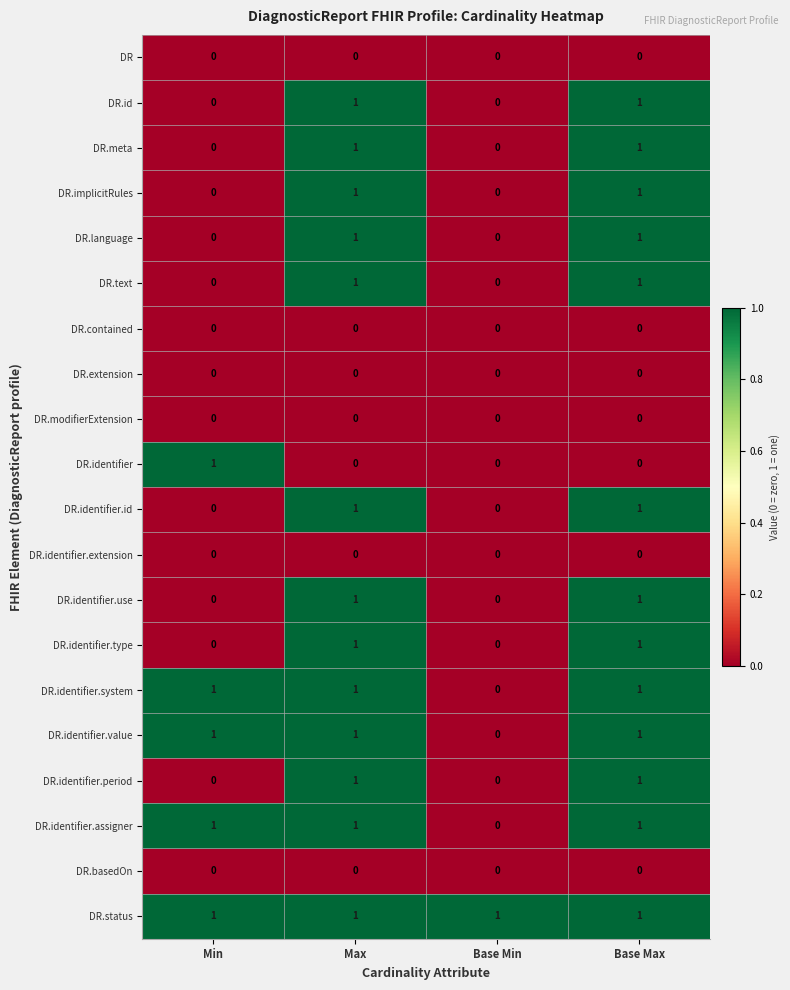

The DR series shows 0 at Max. True or false?

True